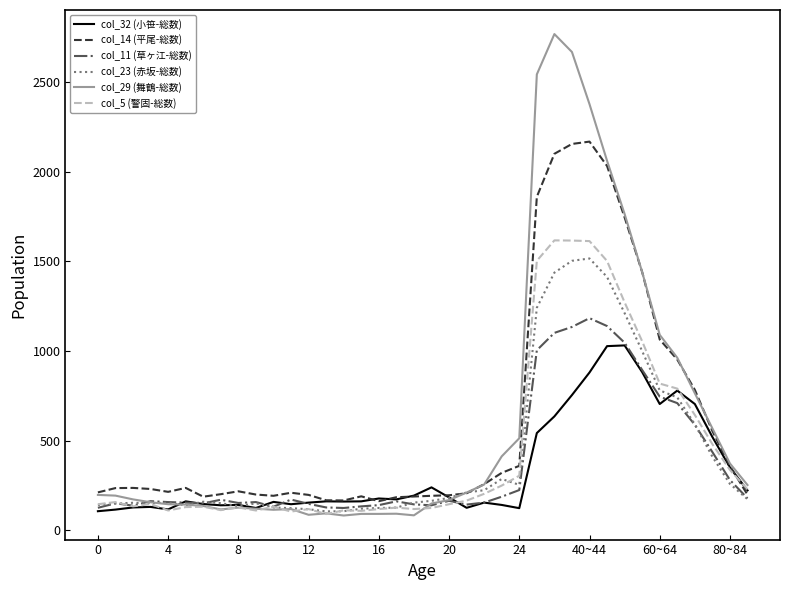

What is the highest value of the col_14 (平尾-総数) series?

2168